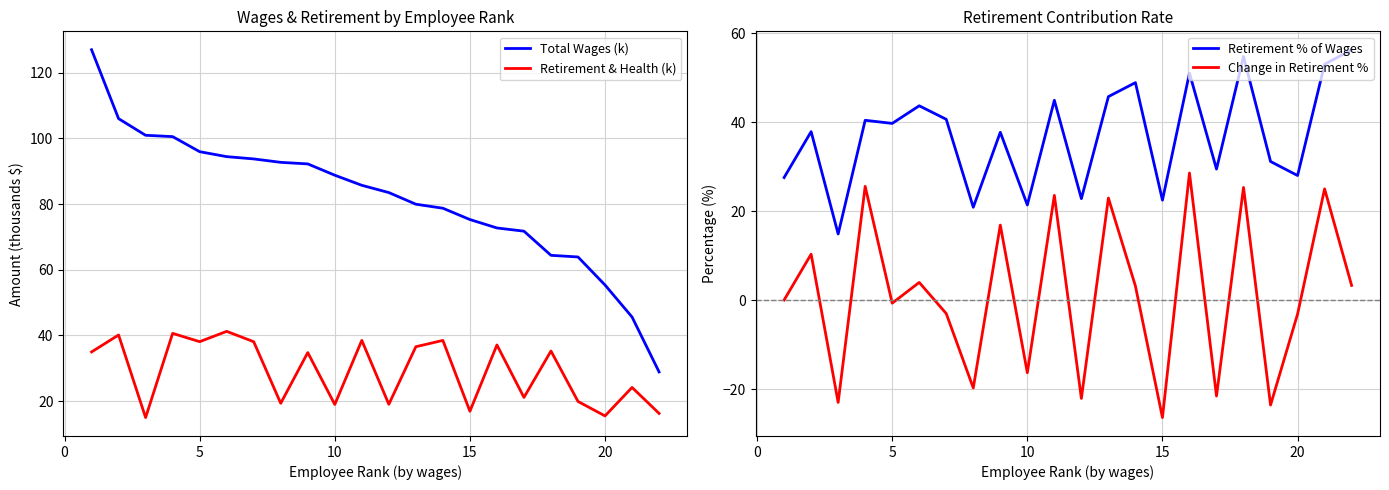

Which series has the widest spread of values?

Total Wages (k)